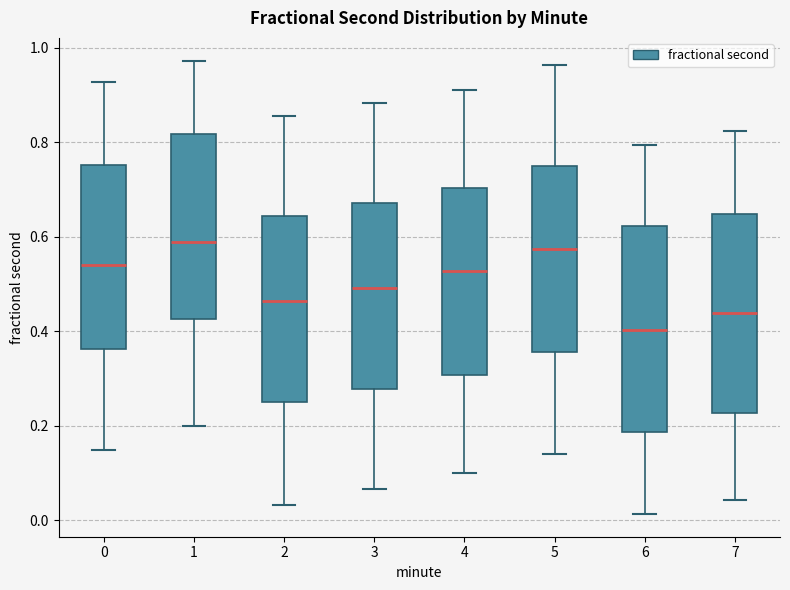

Where does the lower whisker of the box at x = 1 end on the y-axis? The values are not printed on the chart, so give them approximately, as read against the axis.

0.20